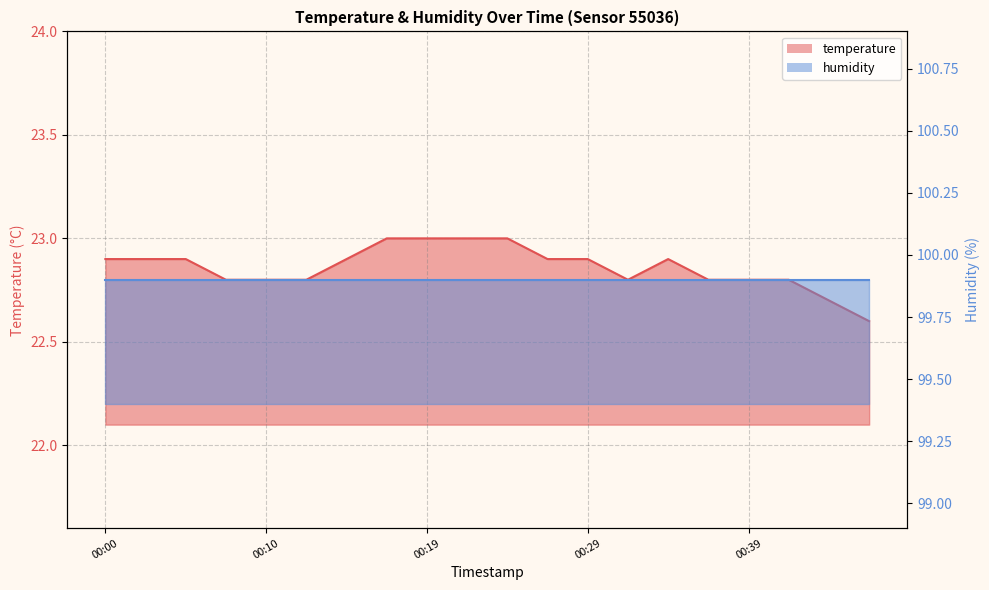

Count the values in the range 22 to 23.

20